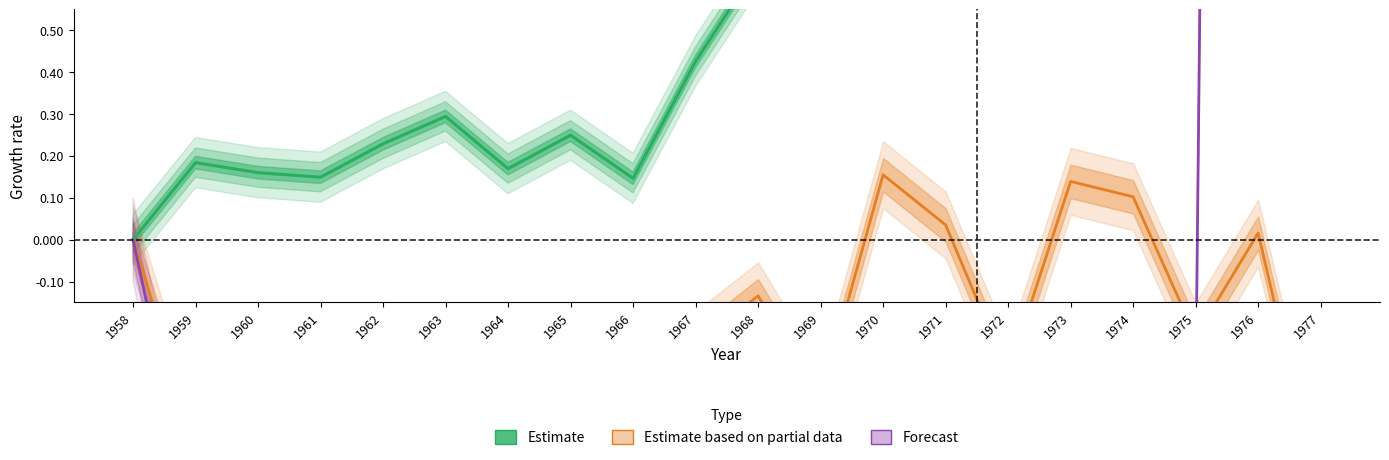

What is the difference between the maximum and minimum values in the Forecast series?

24.1